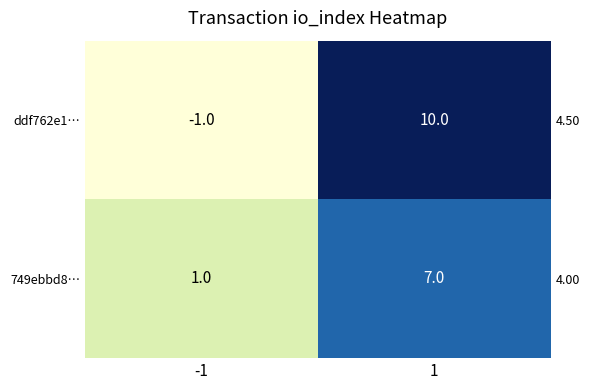

Which label corresponds to the smallest value in the chart?

-1